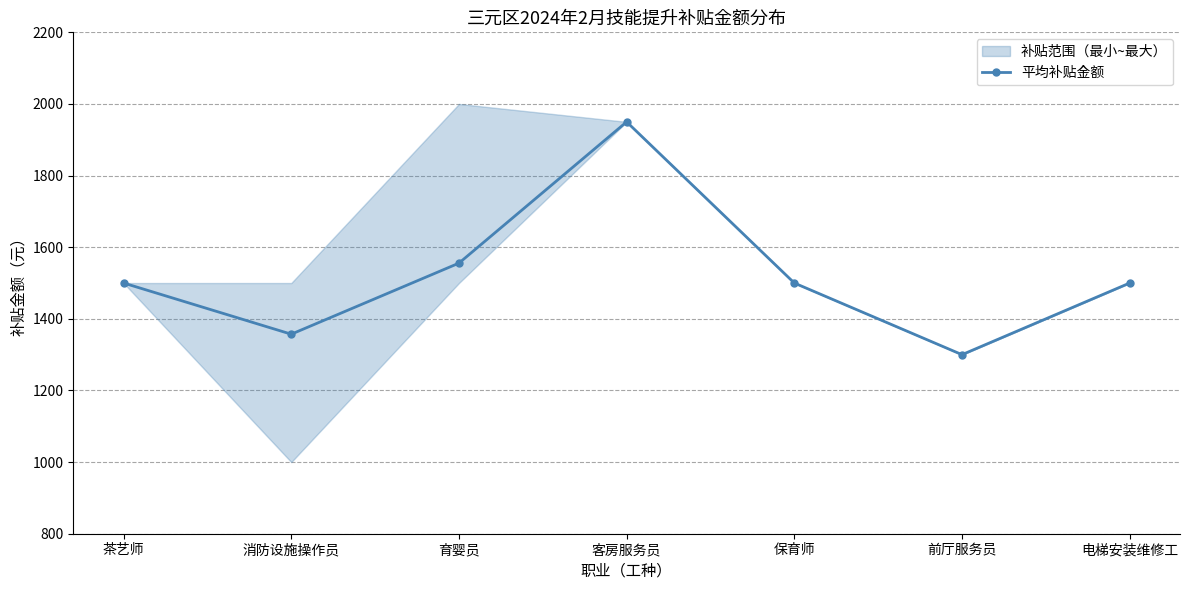

What is the average value?

1523.2